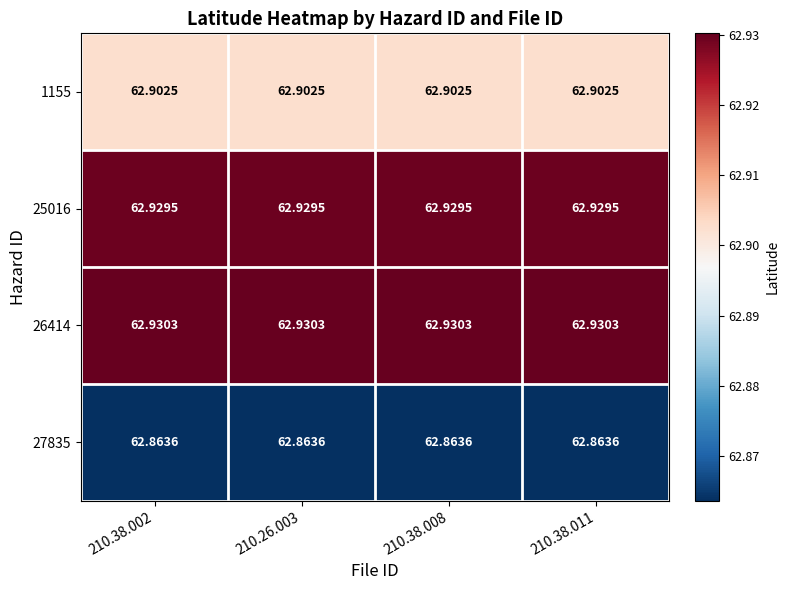

At how many categories does at least one series exceed 62?

4